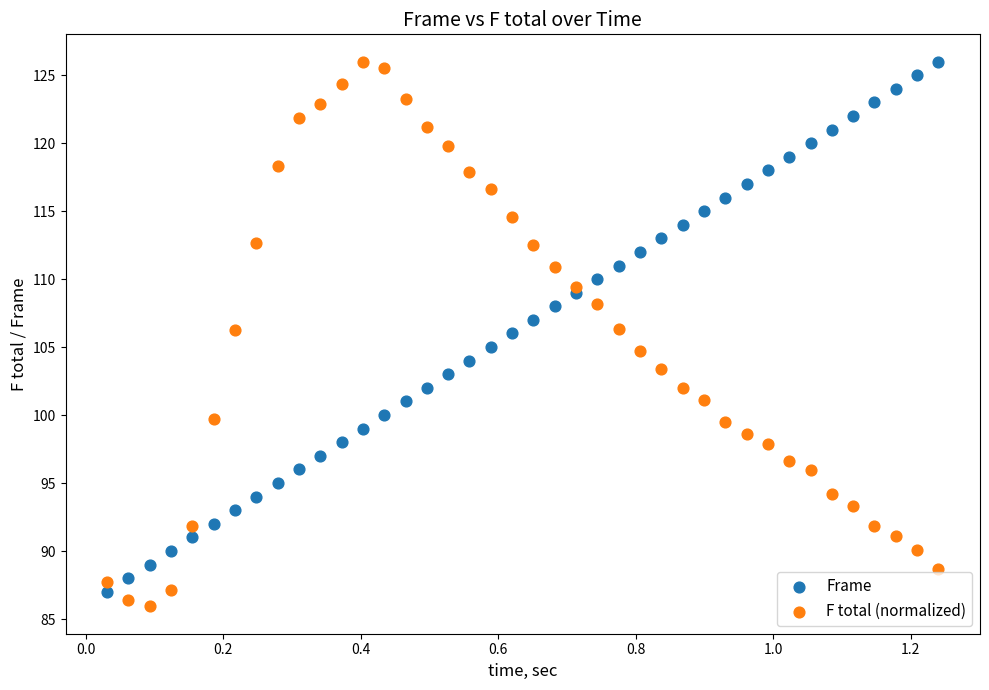

What are all the series names shown in the legend?

Frame, F total (normalized)